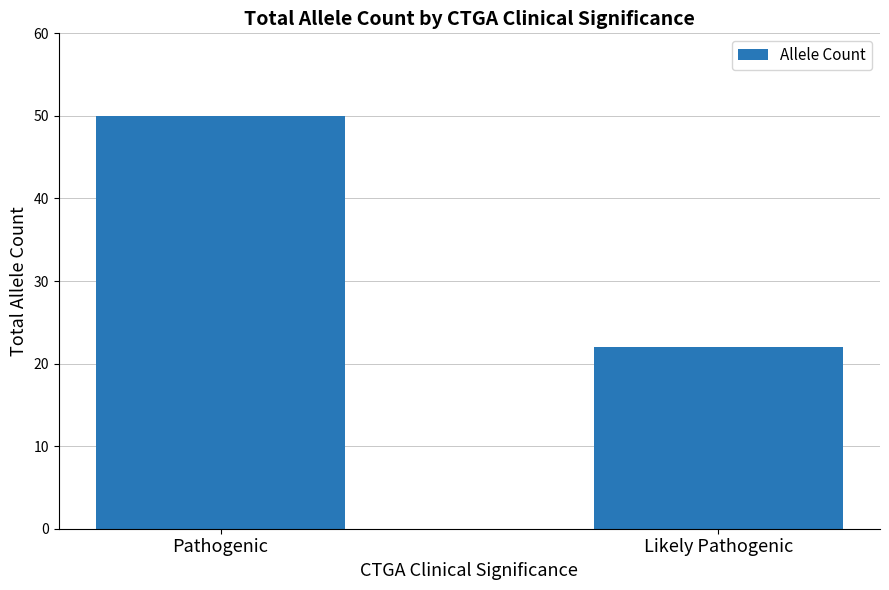

How many values are below 50?

1